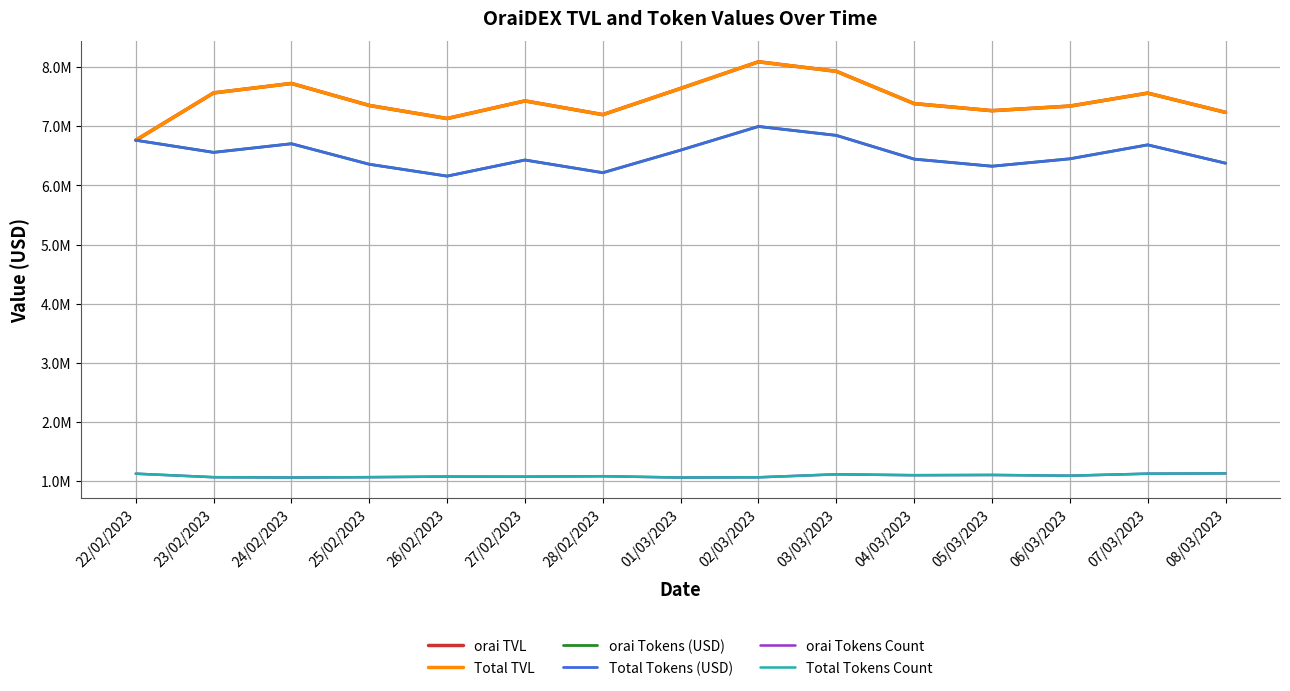

True or false: Total TVL has a value of 7339704.9 at 06/03/2023.

True